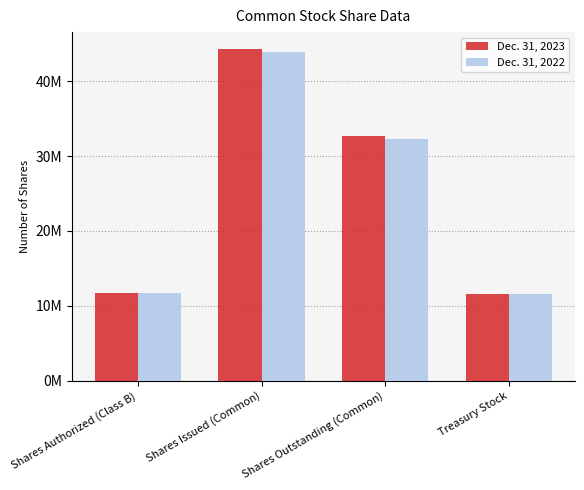

Which label corresponds to the largest value in the chart?

Shares Issued (Common)